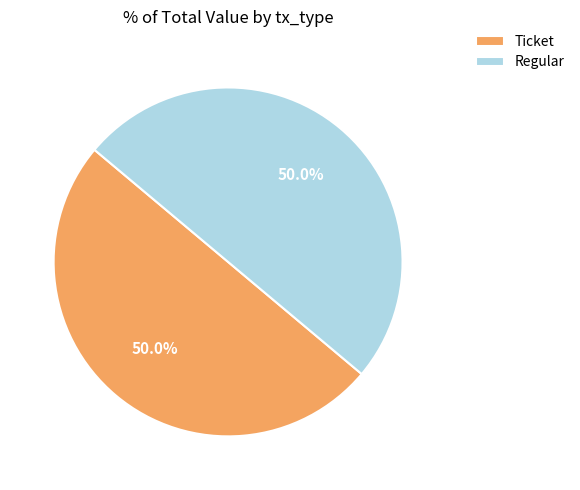

Count the number of slices in the pie.

2